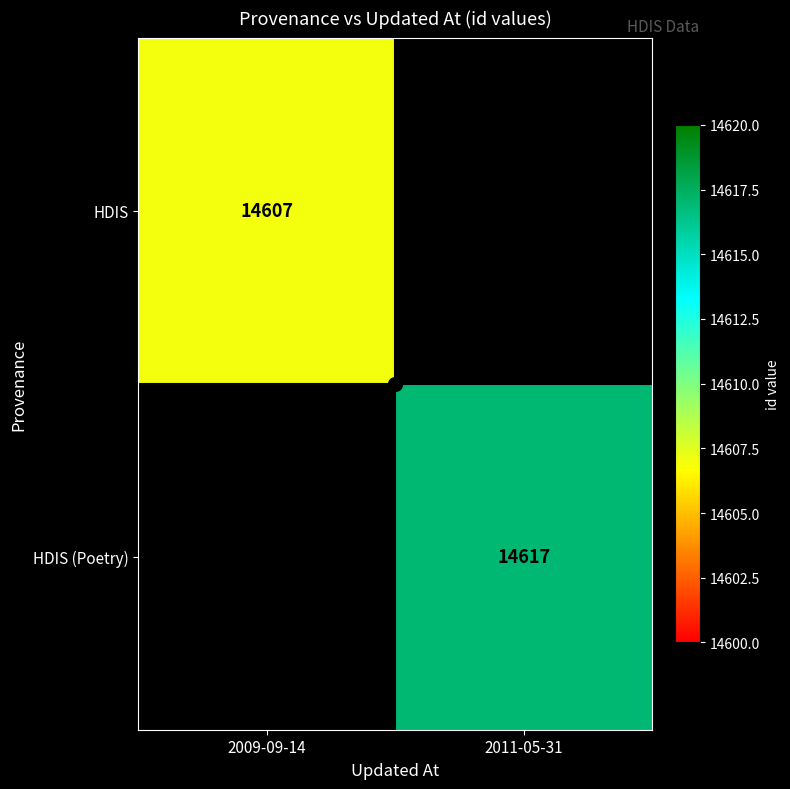

How many positive values does the HDIS series have?

1